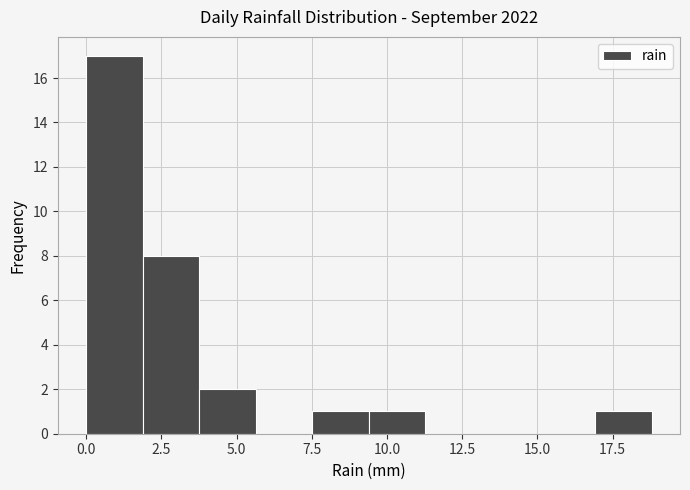

Read against the x-axis, roughly where is the centre of the tallest bar?

1.0